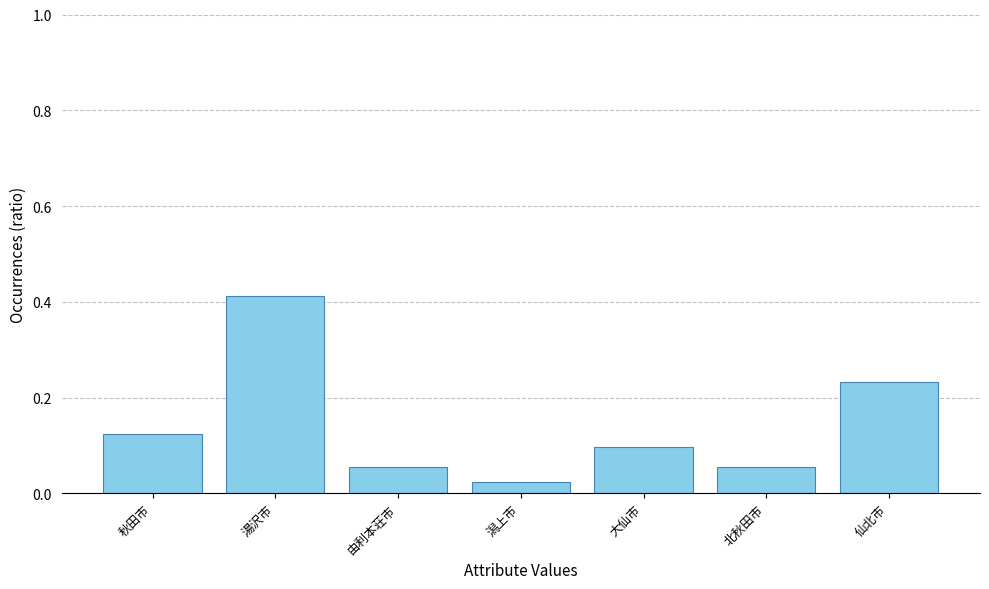

The value at 大仙市 is 0.1. True or false?

True